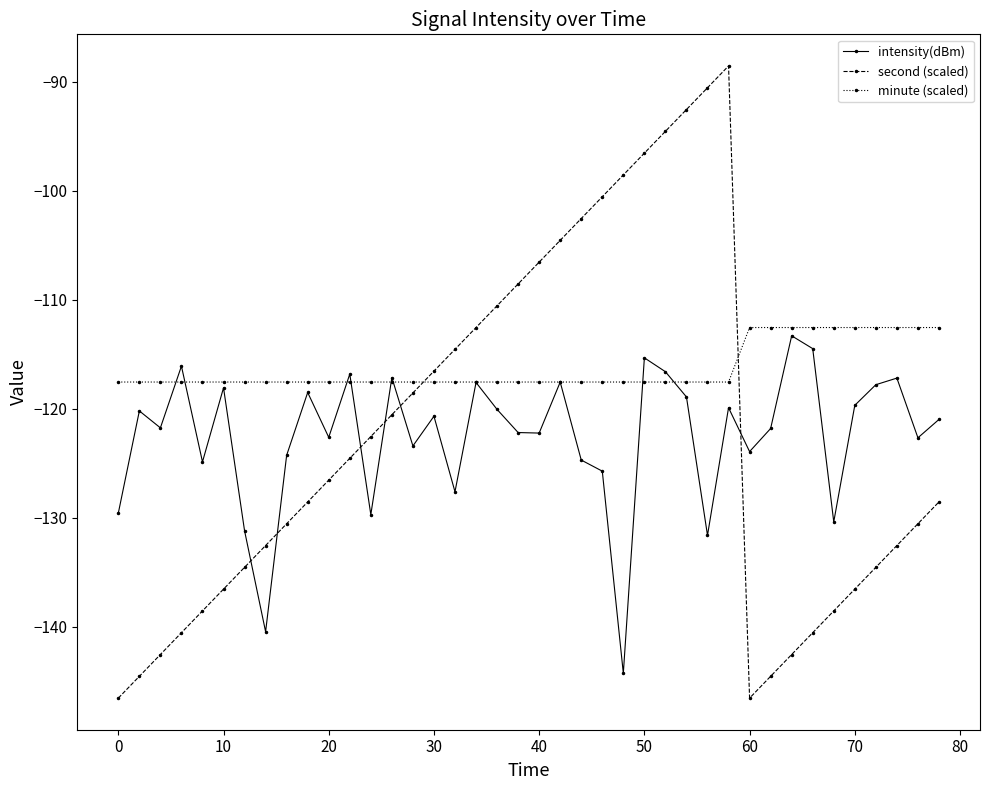

What is the smallest value displayed?

-146.6